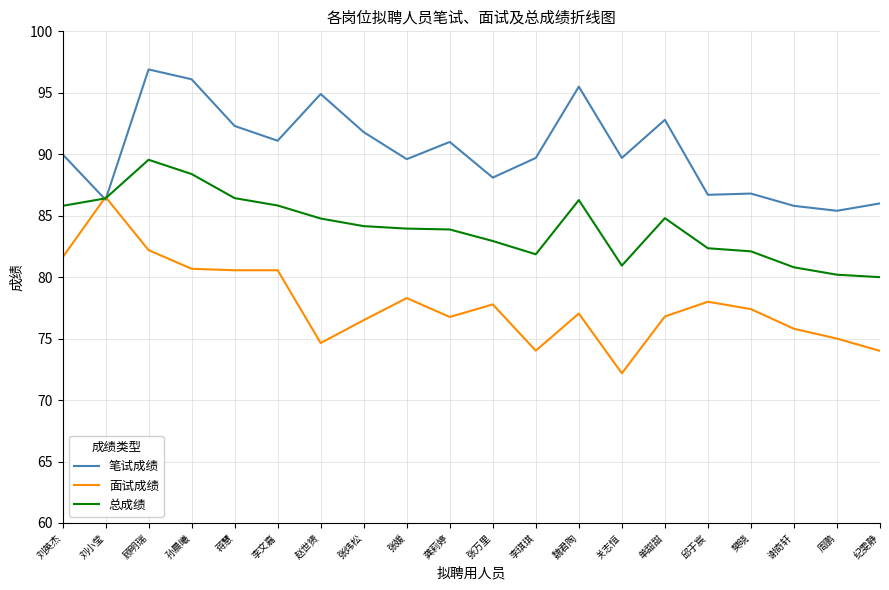

What is the minimum value for 笔试成绩?

85.4